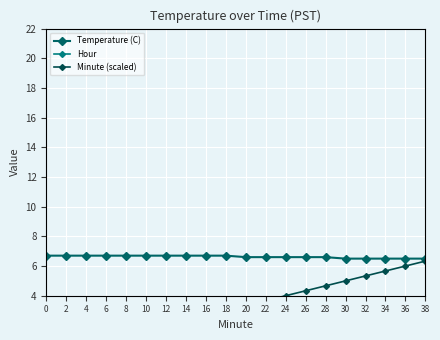

Reading left to right, what are all the values shown in this chart?

Temperature (C): 0=6.7	2=6.7	4=6.7	6=6.7	8=6.7	10=6.7	12=6.7	14=6.7	16=6.7	18=6.7	20=6.6	22=6.6	24=6.6	26=6.6	28=6.6	30=6.5	32=6.5	34=6.5	36=6.5	38=6.5
Hour: 0=0.0	2=0.0	4=0.0	6=0.0	8=0.0	10=0.0	12=0.0	14=0.0	16=0.0	18=0.0	20=0.0	22=0.0	24=0.0	26=0.0	28=0.0	30=0.0	32=0.0	34=0.0	36=0.0	38=0.0
Minute (scaled): 0=0.0	2=0.3	4=0.7	6=1.0	8=1.3	10=1.7	12=2.0	14=2.3	16=2.7	18=3.0	20=3.3	22=3.7	24=4.0	26=4.3	28=4.7	30=5.0	32=5.3	34=5.7	36=6.0	38=6.3